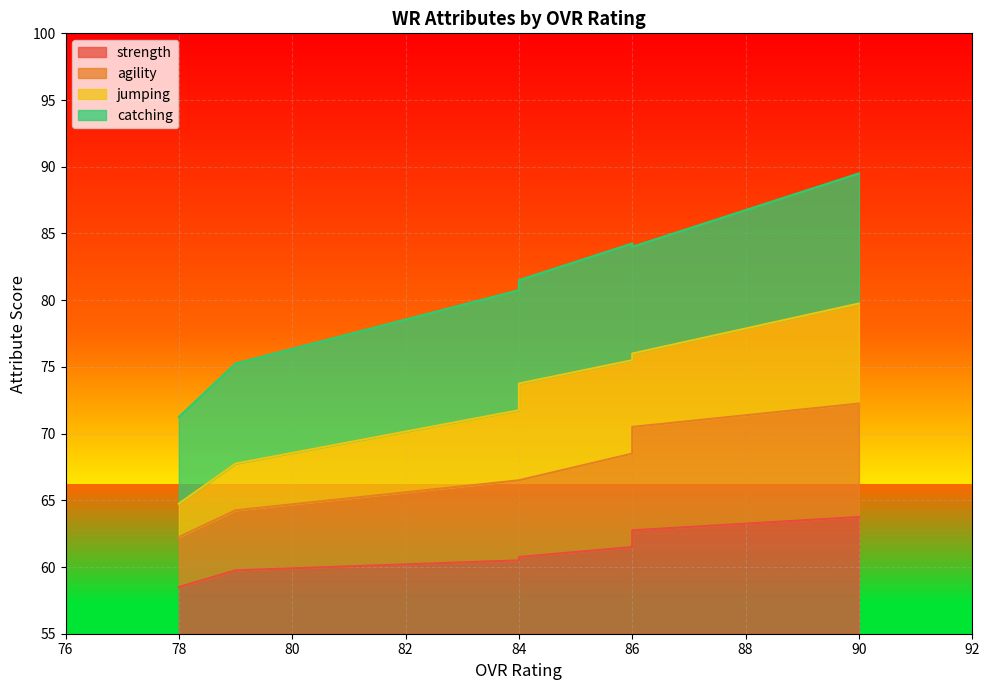

What is the sum of all strength values?

555